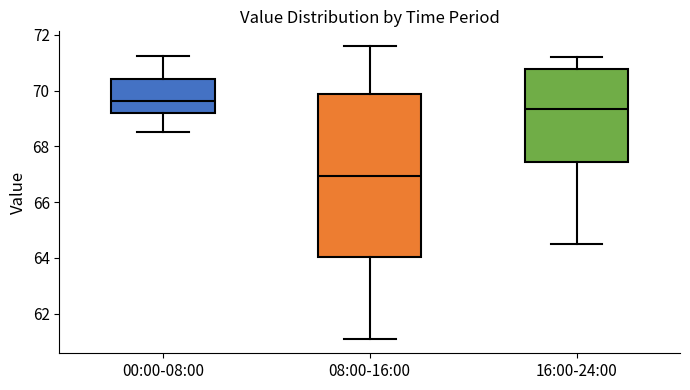

Where is the upper edge of the box for 16:00-24:00 on the y-axis? The values are not printed on the chart, so give them approximately, as read against the axis.

70.8